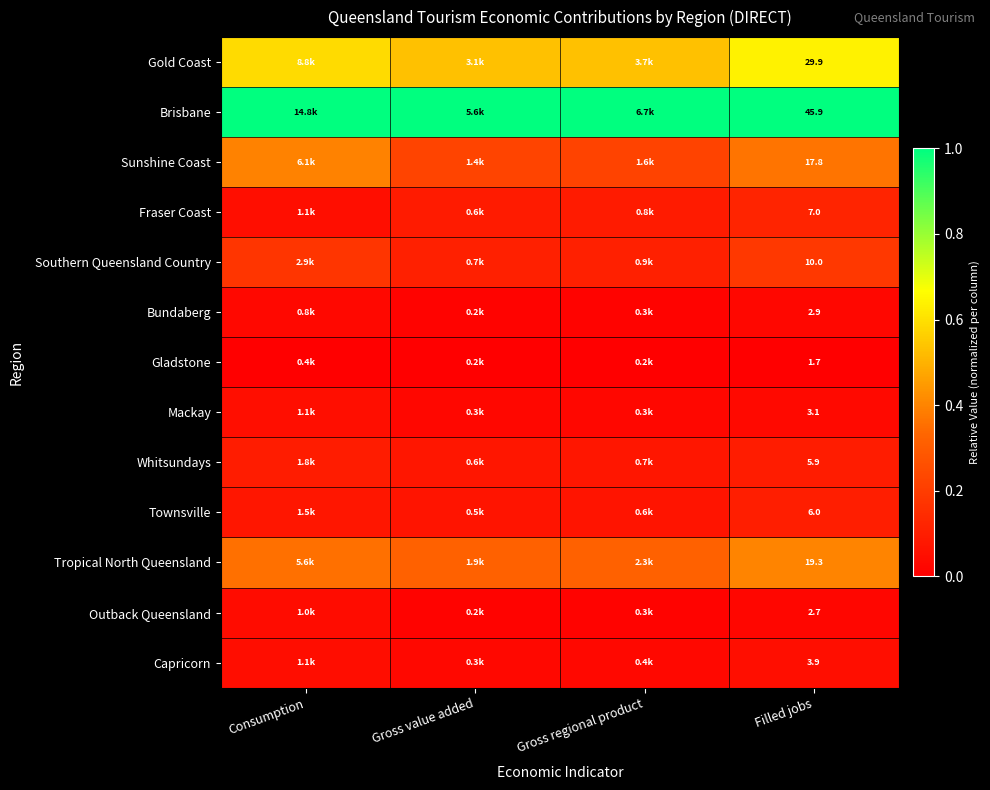

Count the number of data series in this chart.

13